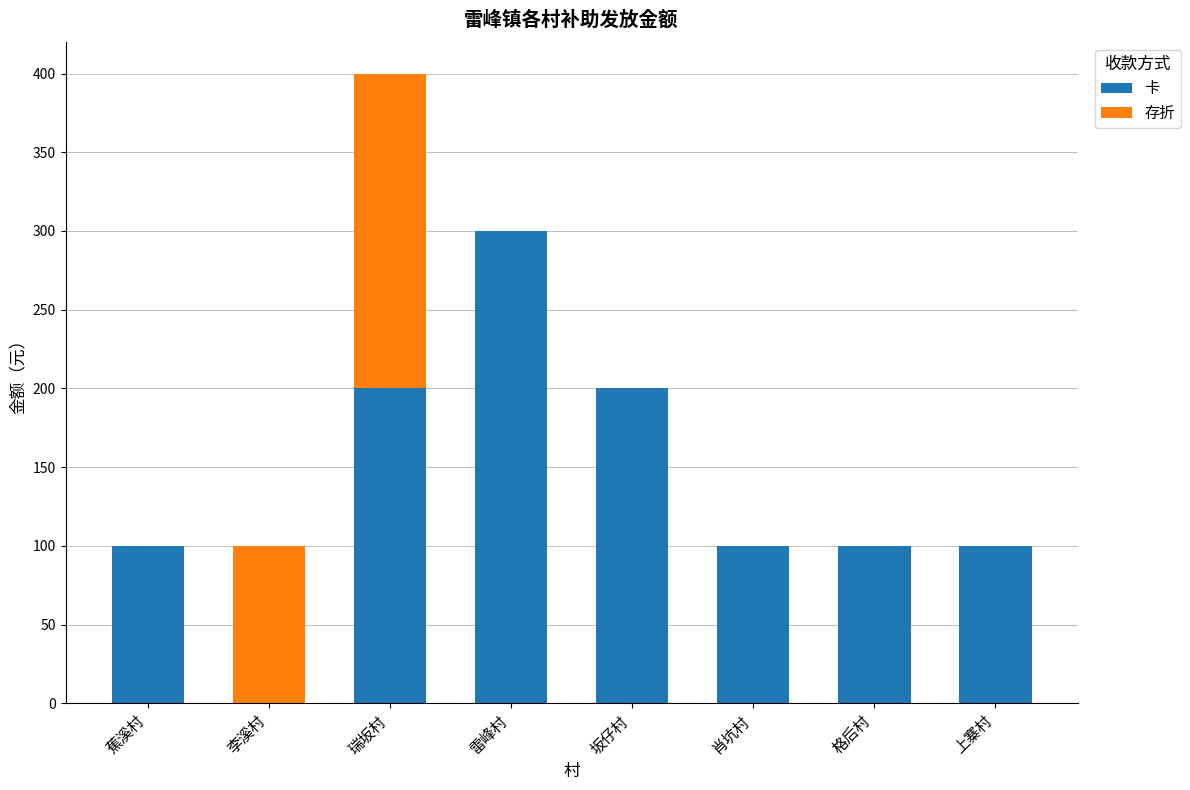

Reading left to right, what are the values for 卡?

蕉溪村=100	李溪村=0	瑞坂村=200	雷峰村=300	坂仔村=200	肖坑村=100	格后村=100	上寨村=100